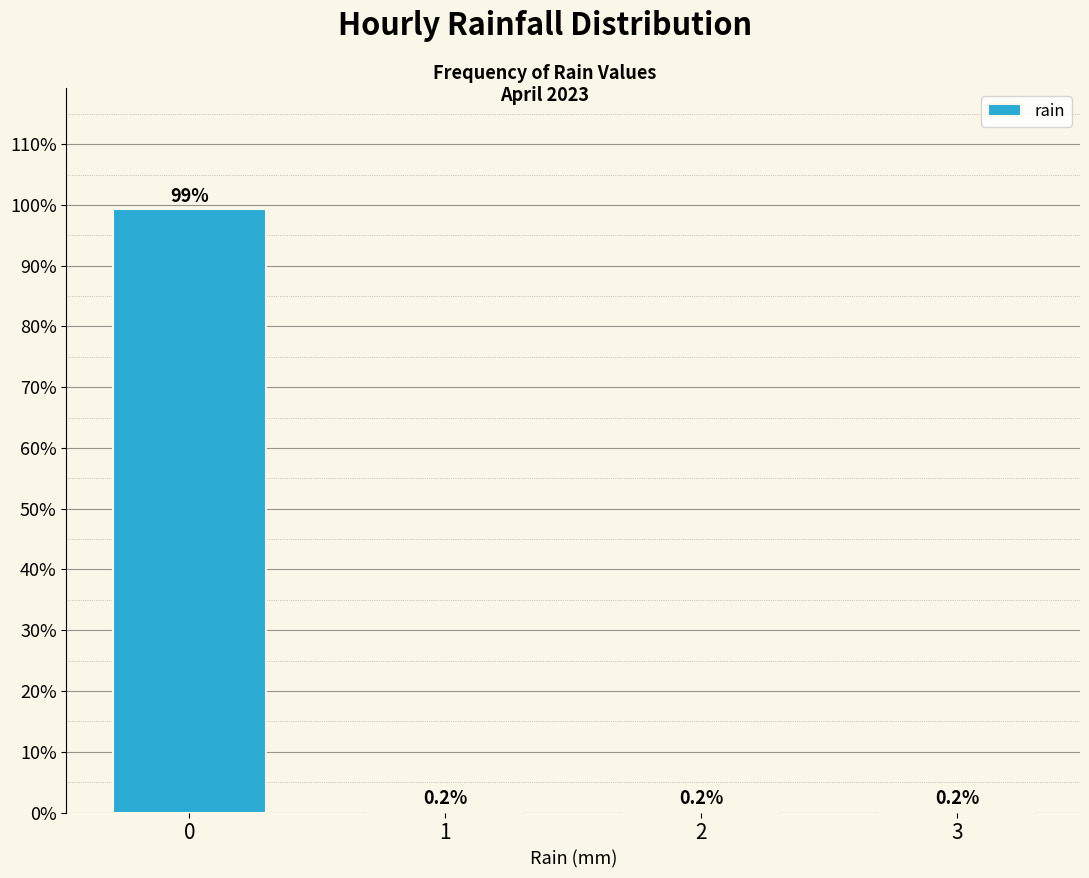

Reading left to right, list all the values displayed in this chart.

0=99.4	1=0.2	2=0.2	3=0.2